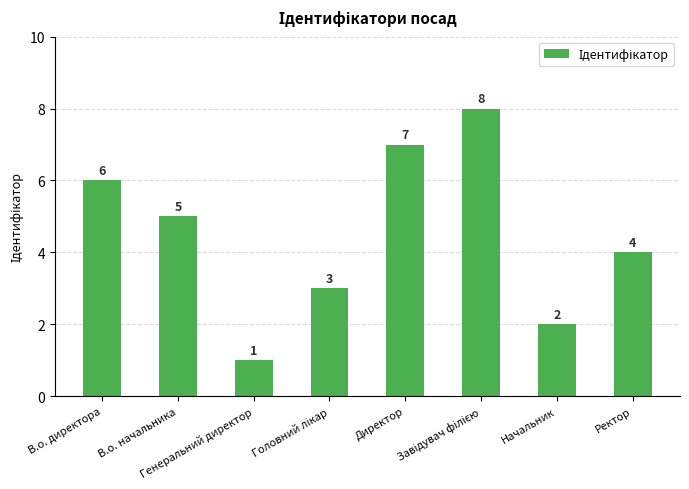

What is the label of the 7th bar from the right?

В.о. начальника